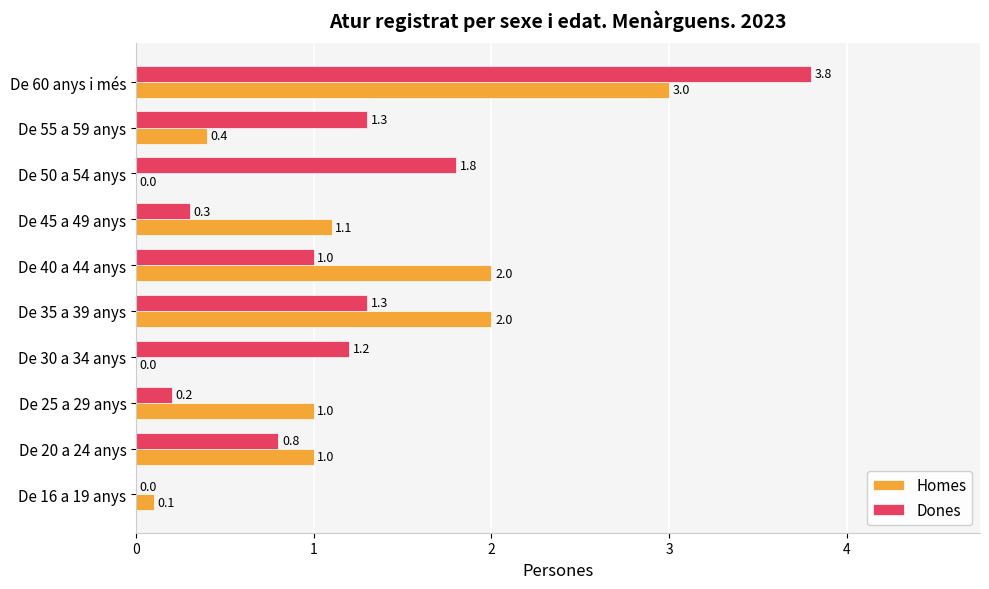

What is the average value of the Homes series?

1.1